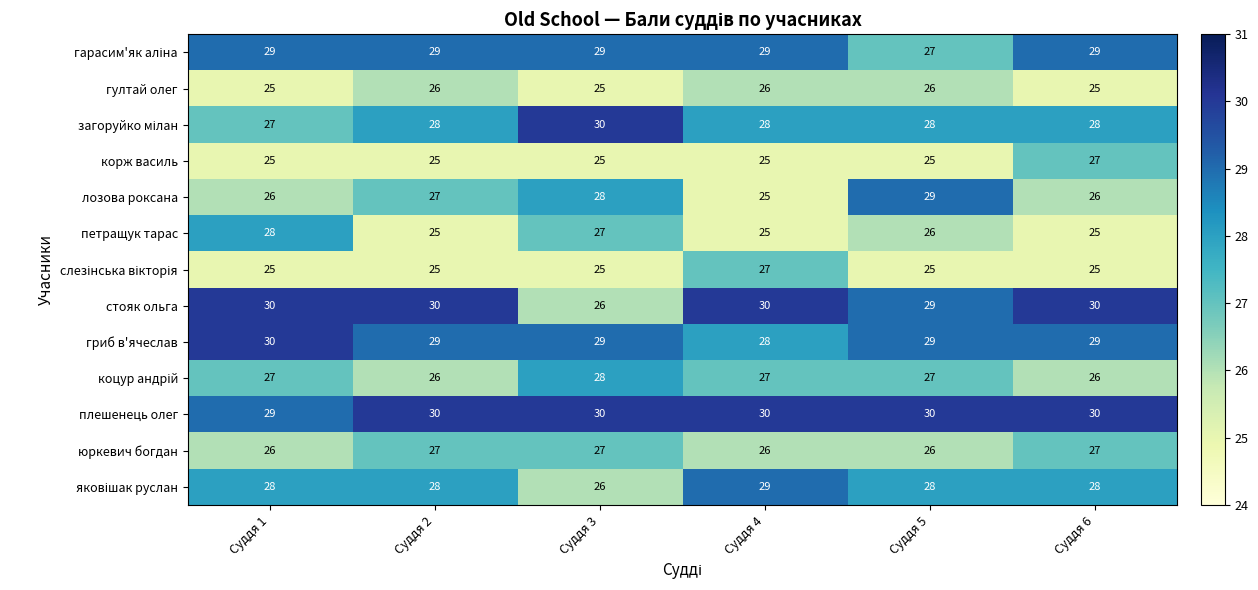

At which label is лозова роксана closest to 27?

Суддя 2